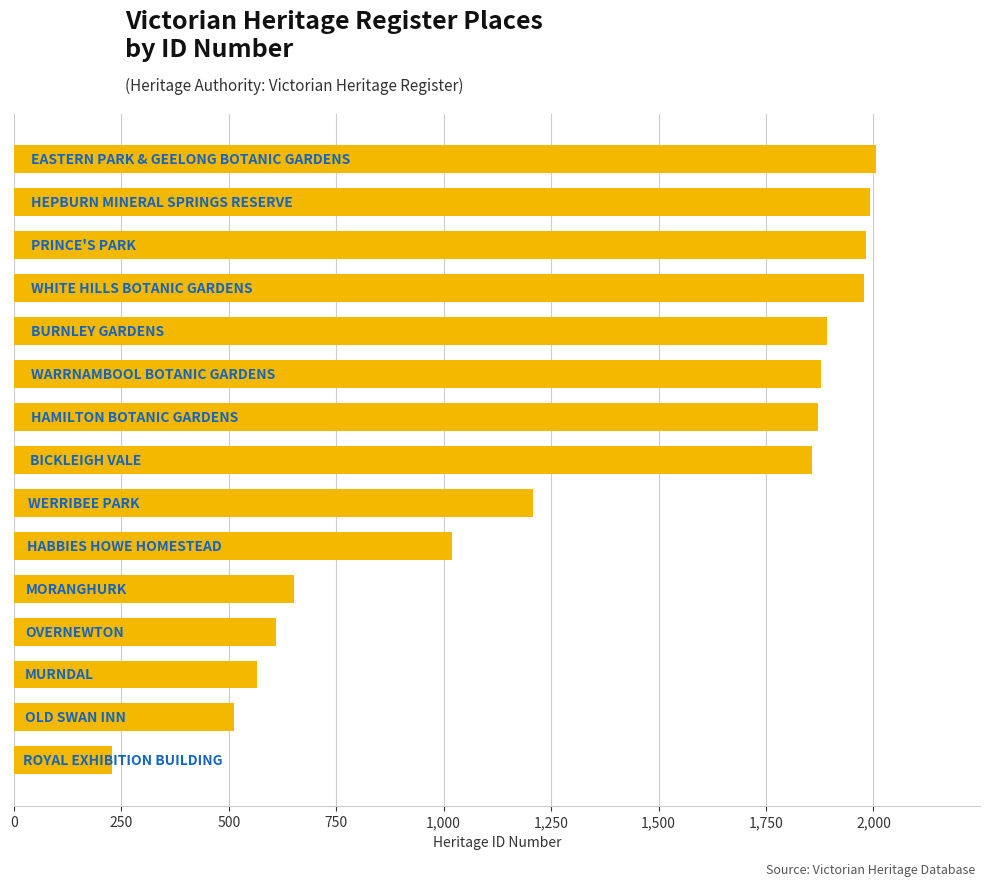

What is the sum of all values?

20248